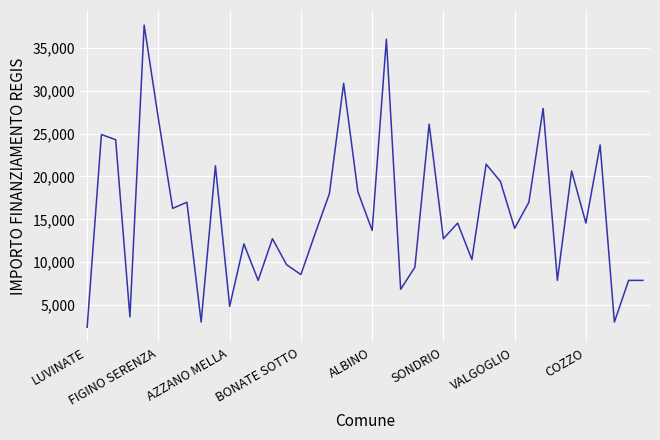

What is the minimum value shown in the chart?

2428